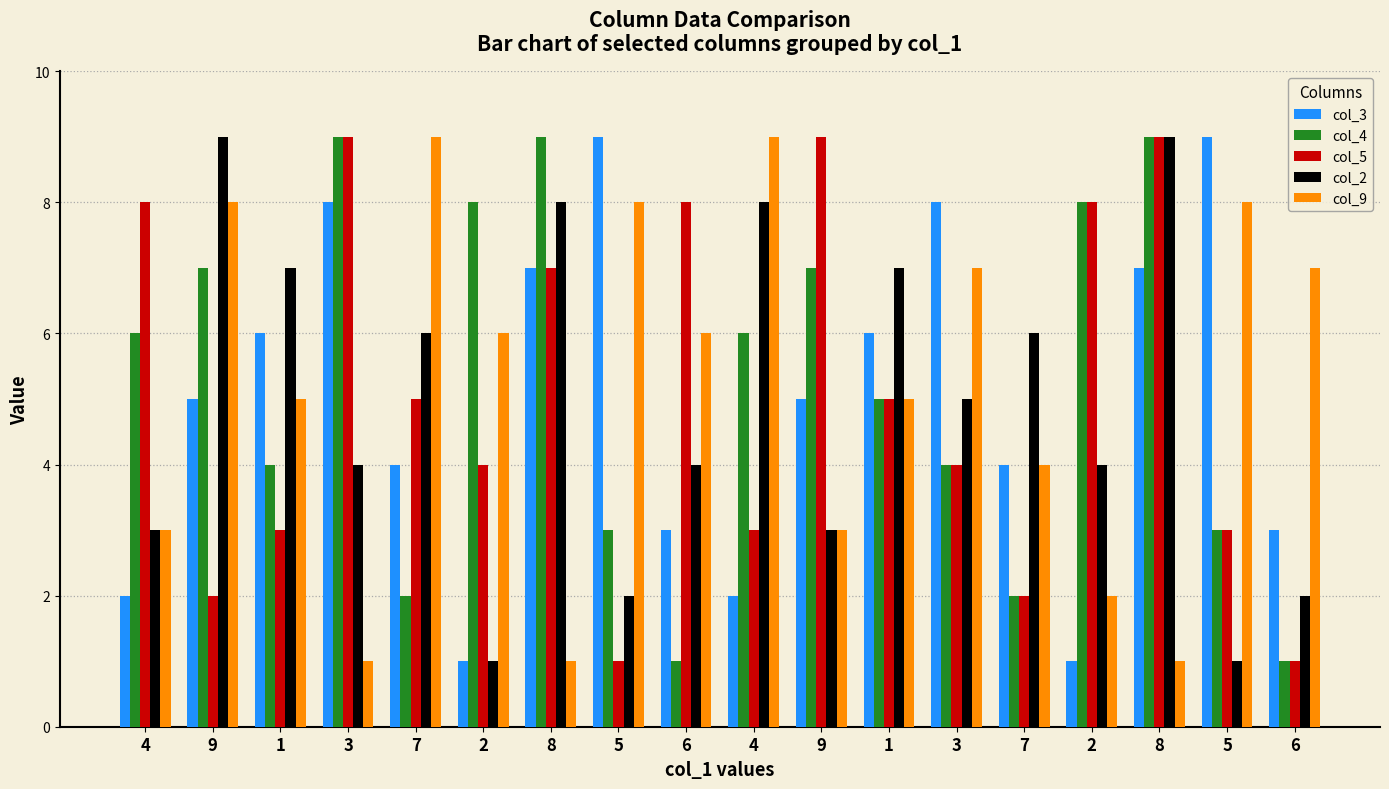

Count the col_3 values in the range 3 to 7.

10